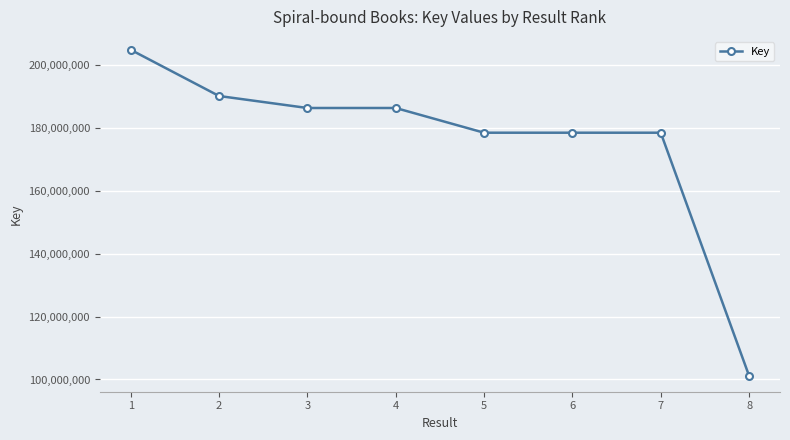

Approximately how many times larger is the value at 3 compared to 4?

1.0